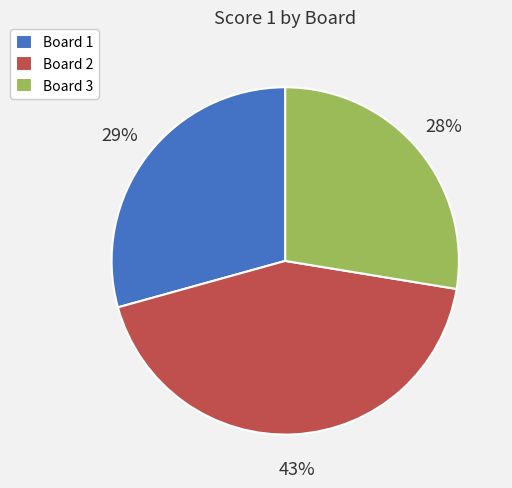

Which has a higher value, Board 1 or Board 3?

Board 1